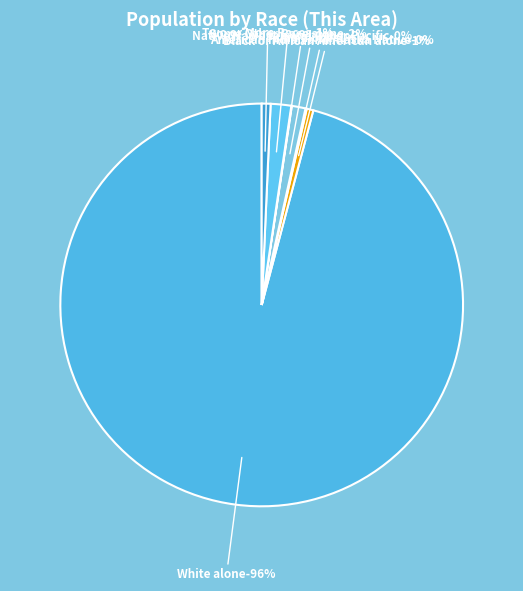

To the nearest percent, what is the combined percentage of Some Other Race alone and Asian alone?

3%